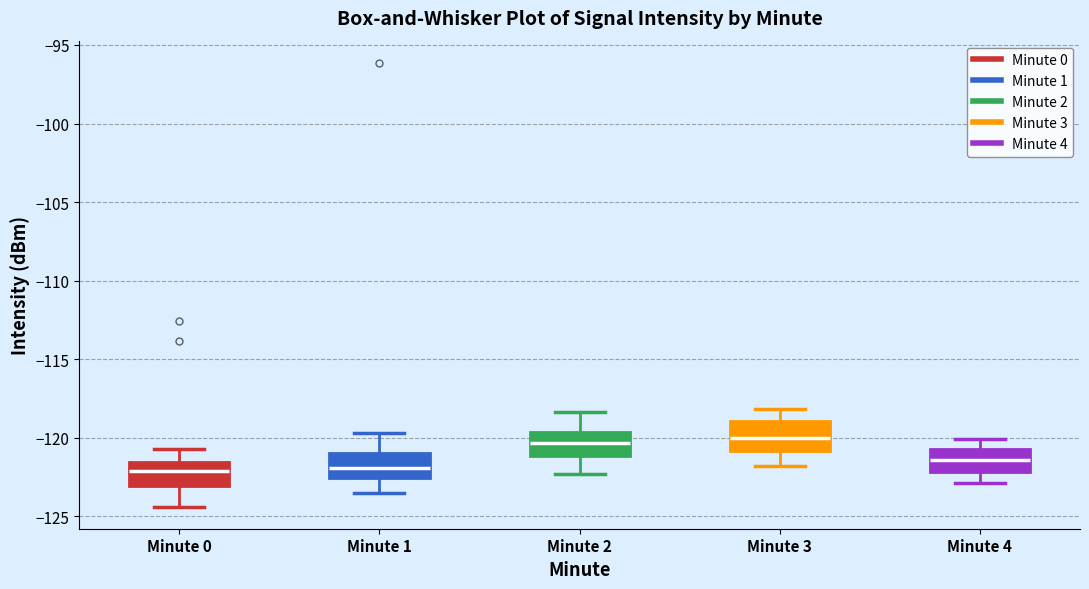

Where is the upper edge of the box for Minute 4 on the y-axis? The values are not printed on the chart, so give them approximately, as read against the axis.

-120.5